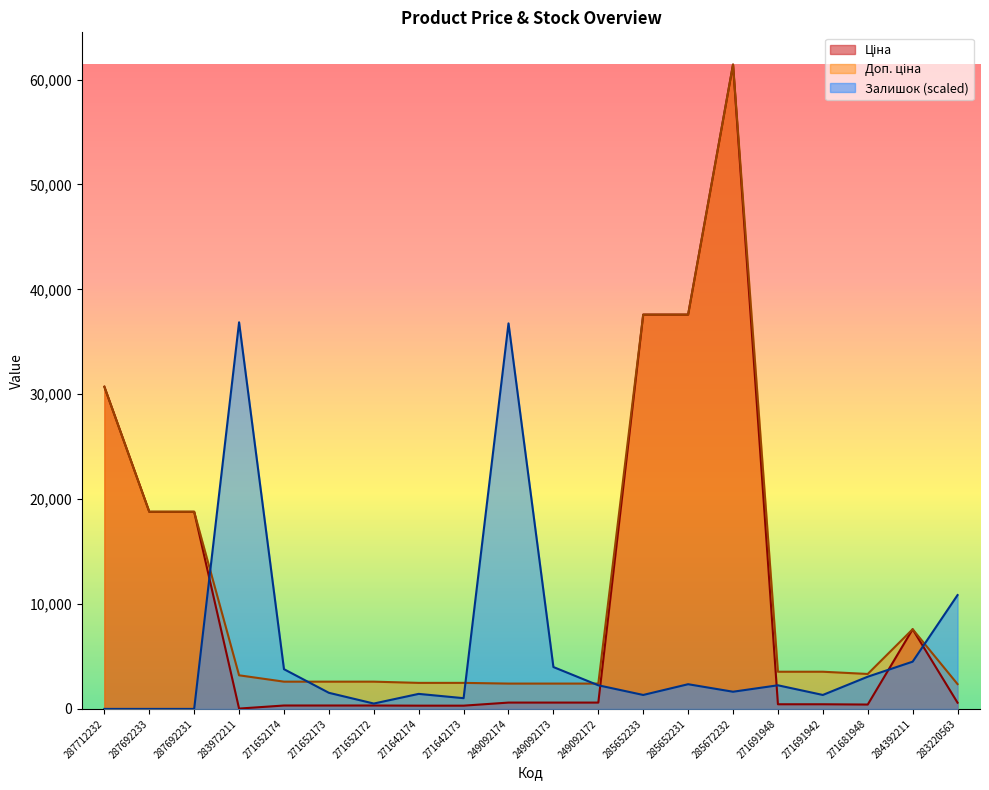

Reading right to left, transcribe all the data shown in this chart.

Ціна: 283220563=591.6	284392211=7596.5	271681948=416.6	271691942=443.1	271691948=443.1	285672232=61434.3	285652231=37593.6	285652233=37593.6	249092172=603.7	249092173=603.7	249092174=603.7	271642173=310.3	271642174=310.3	271652172=324.8	271652173=324.8	271652174=324.8	283972211=32.0	287692231=18796.8	287692233=18796.8	287712232=30717.1
Доп. ціна: 283220563=2366.5	284392211=7596.5	271681948=3332.5	271691942=3545.0	271691948=3545.0	285672232=61434.3	285652231=37593.6	285652233=37593.6	249092172=2414.8	249092173=2414.8	249092174=2414.8	271642173=2482.4	271642174=2482.4	271652172=2598.3	271652173=2598.3	271652174=2598.3	283972211=3205.0	287692231=18796.8	287692233=18796.8	287712232=30717.1
Залишок: 283220563=10853.4	284392211=4505.2	271681948=3071.7	271691942=1331.1	271691948=2252.6	285672232=1638.2	285652231=2355.0	285652233=1331.1	249092172=2252.6	249092173=3993.2	249092174=36758.2	271642173=1023.9	271642174=1433.5	271652172=512.0	271652173=1535.9	271652174=3788.4	283972211=36860.6	287692231=0.0	287692233=0.0	287712232=0.0